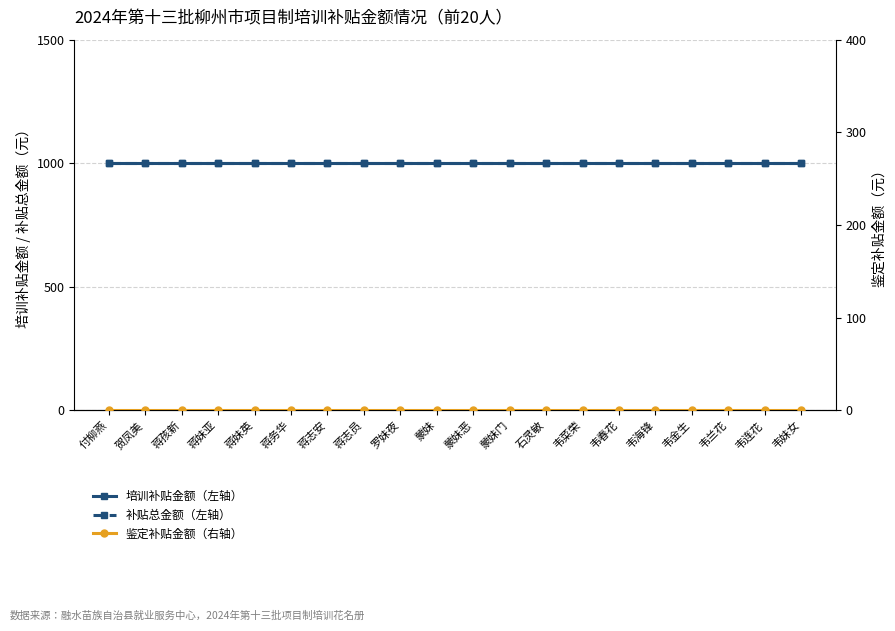

Which series has the widest spread of values?

培训补贴金额（左轴）